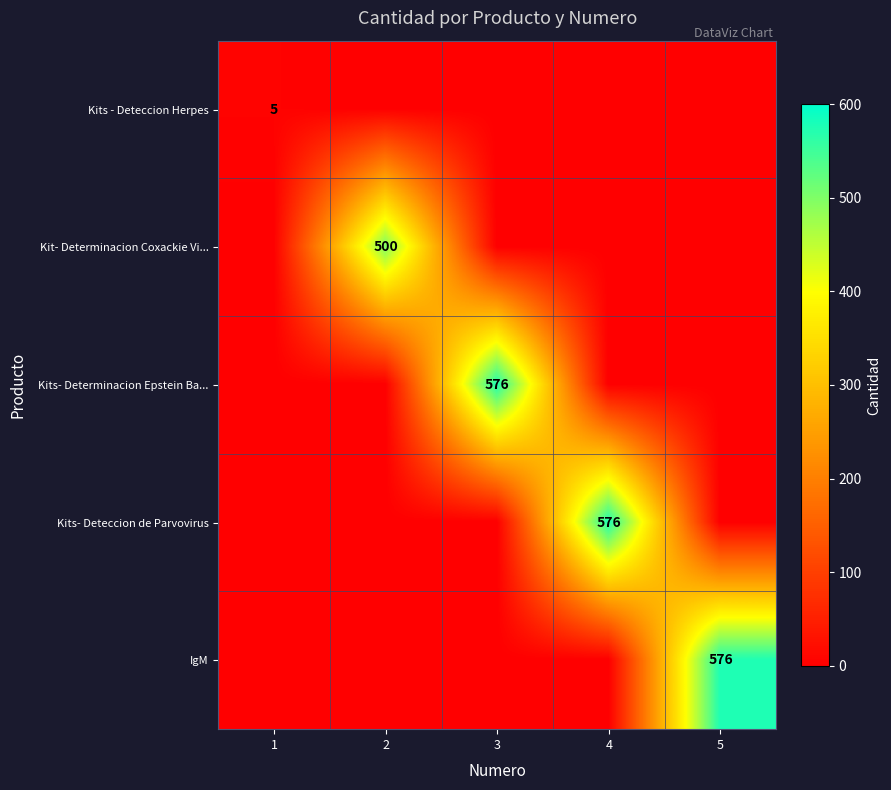

The value of Kits- Deteccion de Parvovirus at 4 is 576. True or false?

True